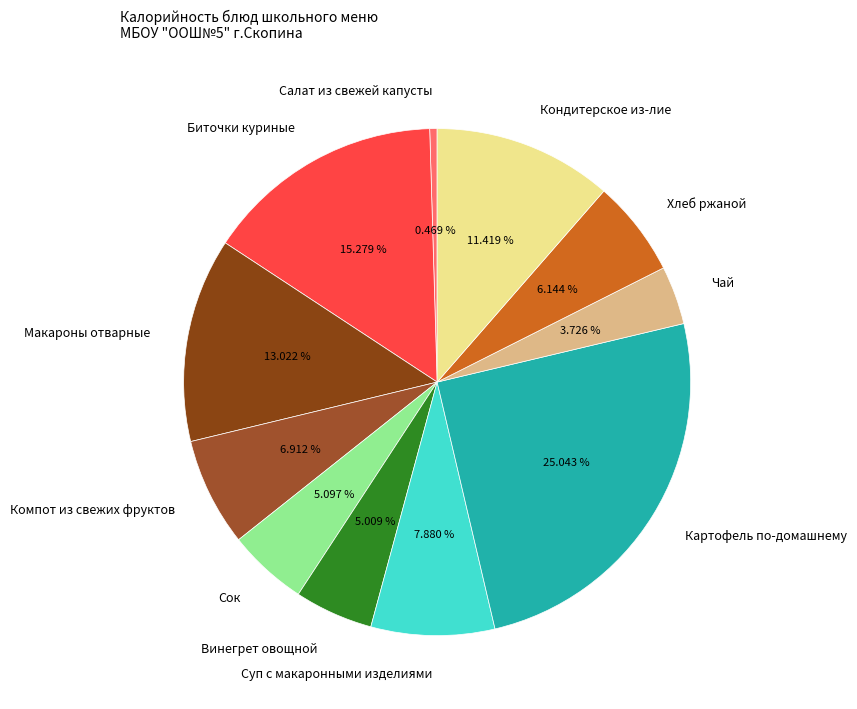

Does any single category account for the majority?

No